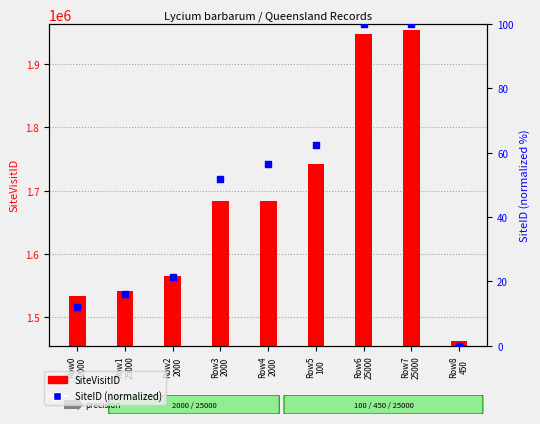

Which series contains the lowest Y value?

SiteID (normalized)